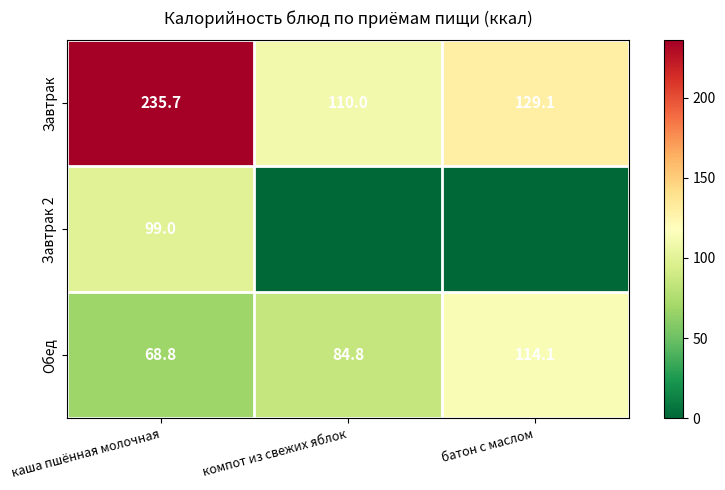

True or false: Обед has a value of 68.8 at каша пшённая молочная.

True